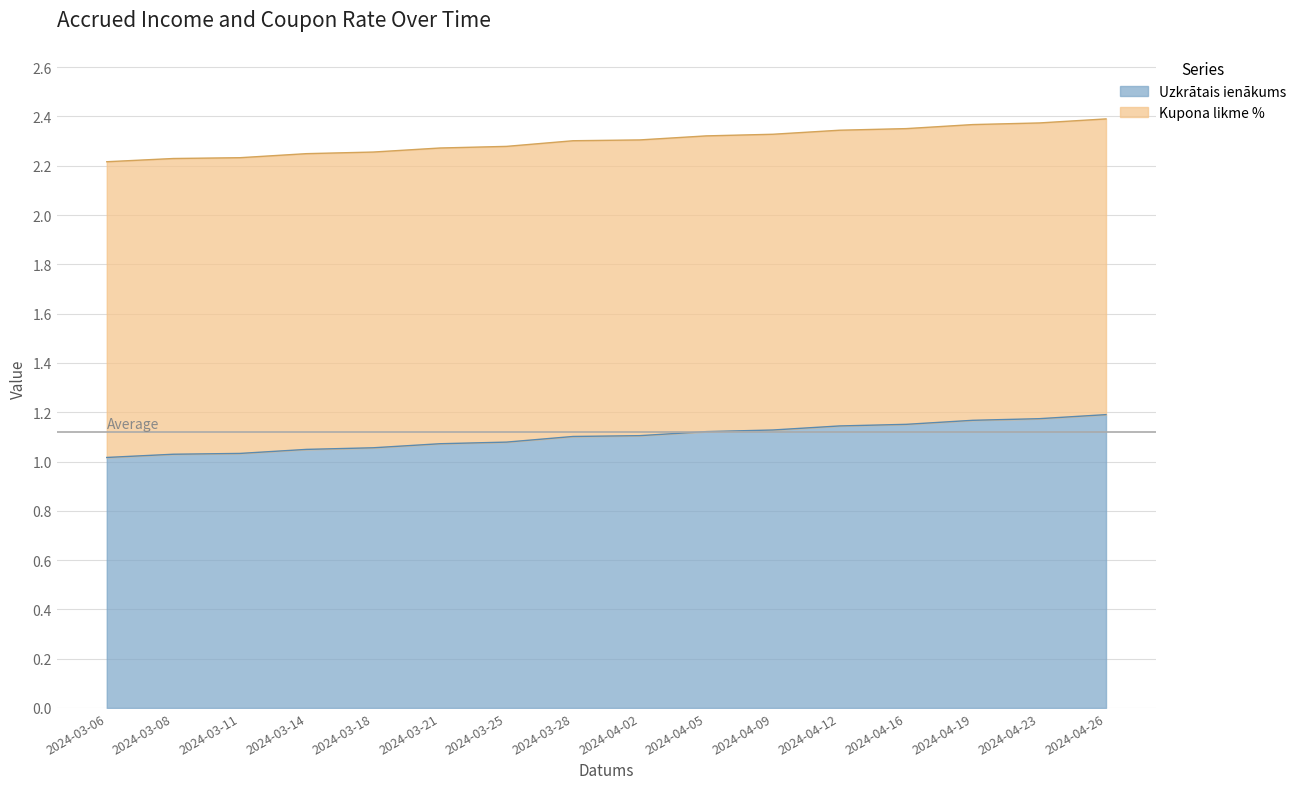

Between 2024-03-25 and 2024-03-28, which is larger?

2024-03-28